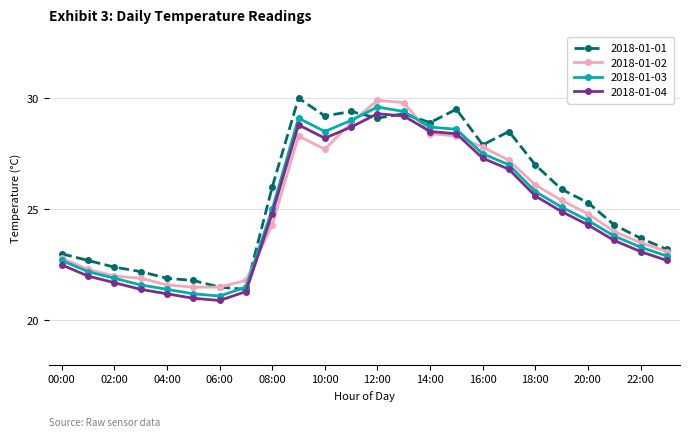

What is the value of the 2018-01-03 point at the 13th from the left?

29.6